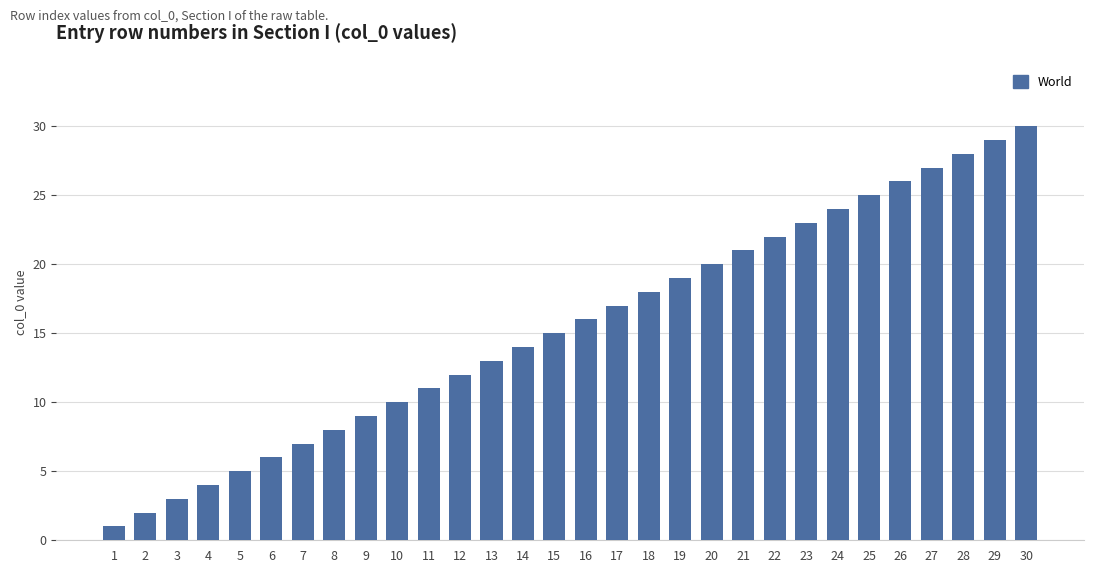

What is the difference between the maximum and minimum values?

29